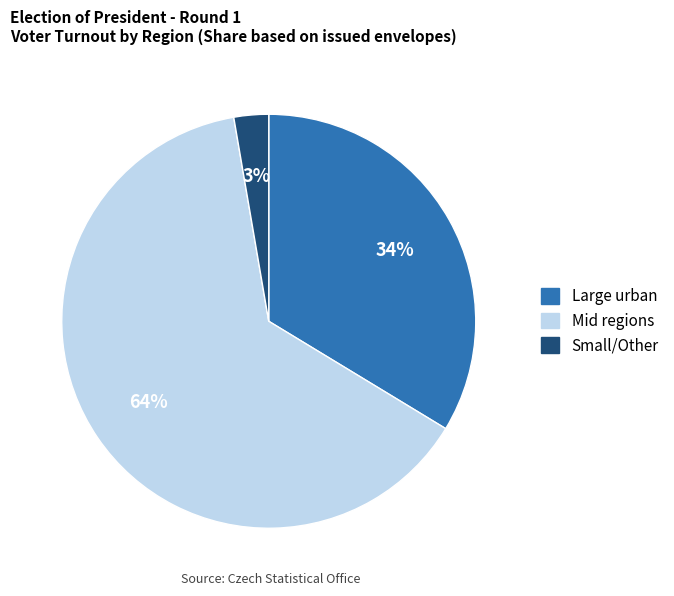

Is there a majority slice in this chart?

Yes